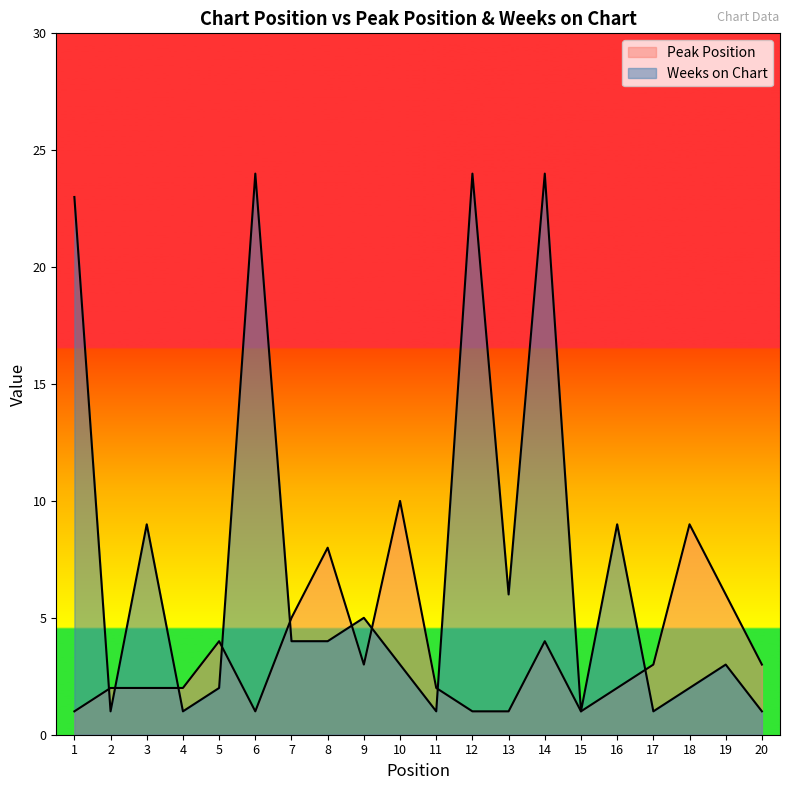

Reading right to left, extract all data points from this chart.

Peak Position: 20=3	19=6	18=9	17=3	16=2	15=1	14=4	13=1	12=1	11=2	10=10	9=3	8=8	7=5	6=1	5=4	4=2	3=2	2=2	1=1
Weeks on Chart: 20=1	19=3	18=2	17=1	16=9	15=1	14=24	13=6	12=24	11=1	10=3	9=5	8=4	7=4	6=24	5=2	4=1	3=9	2=1	1=23